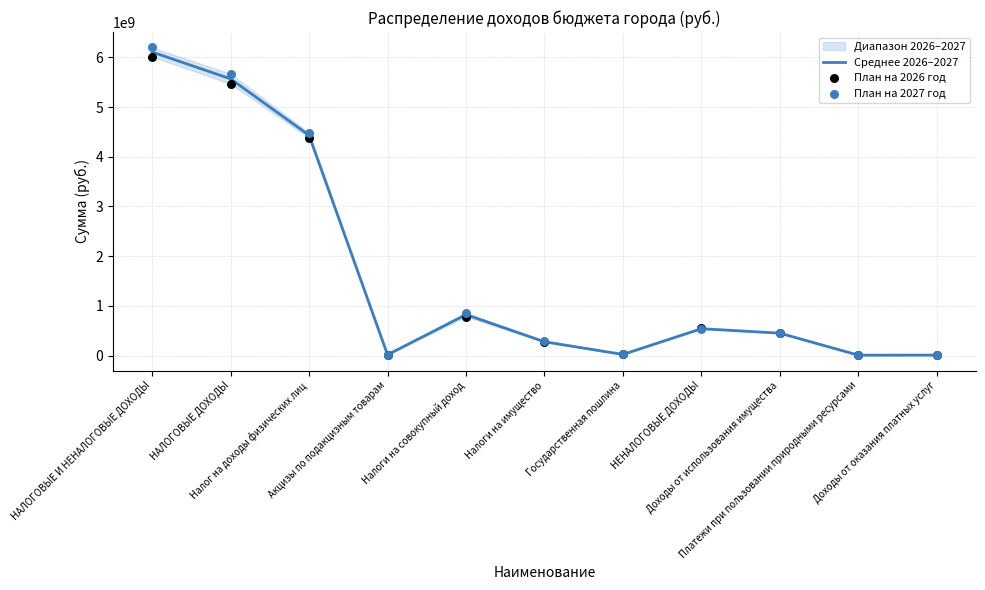

Which series reaches the minimum Y coordinate?

Среднее 2026–2027